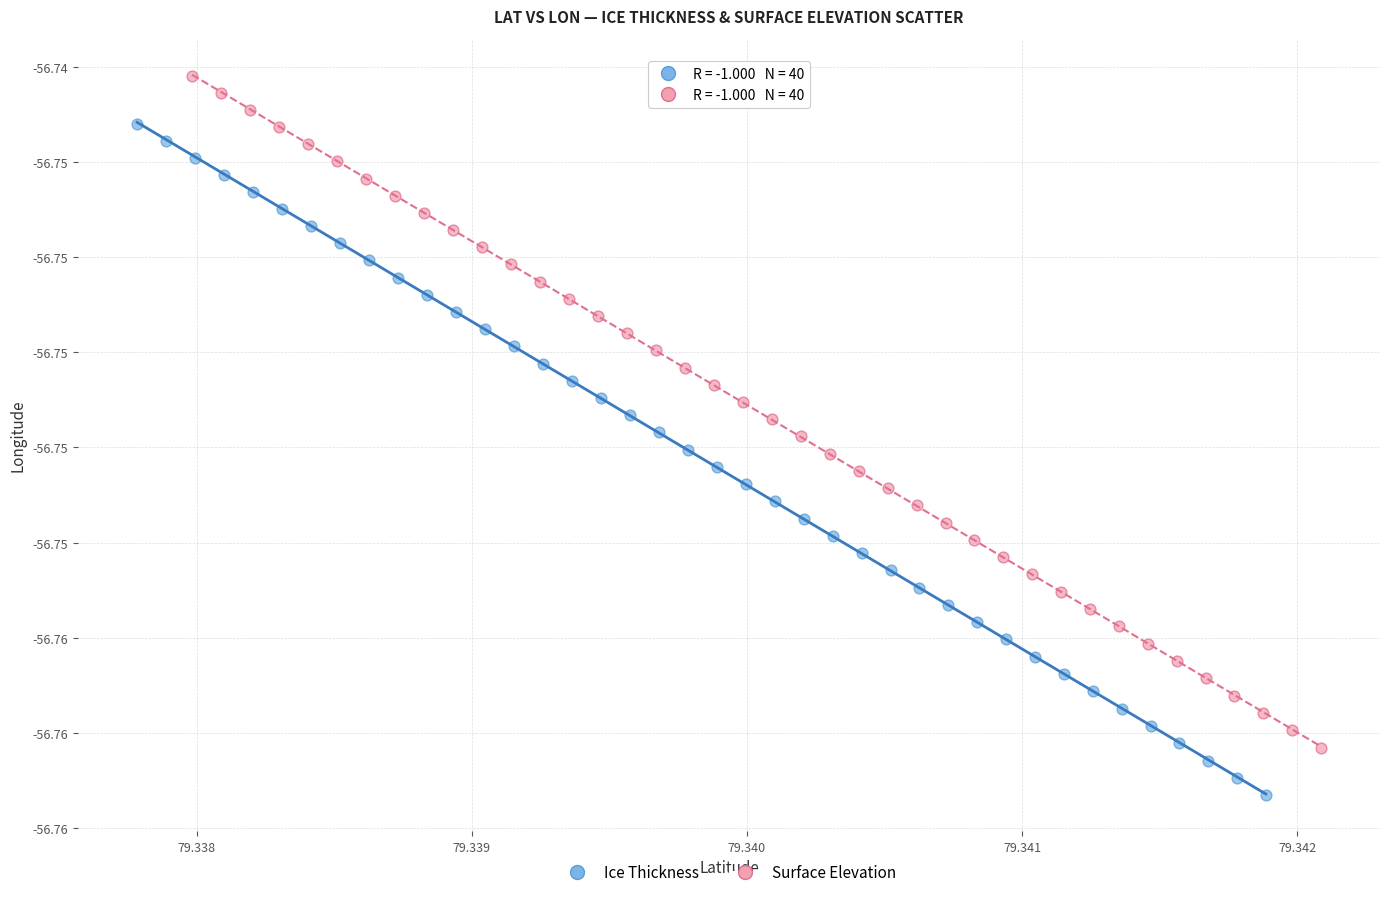

Which series reaches the maximum Y coordinate?

Surface Elevation